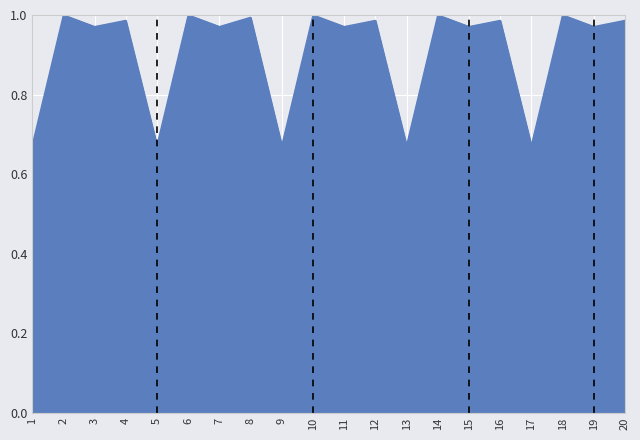

The chart shows a value of 0.4 at 2. True or false?

False